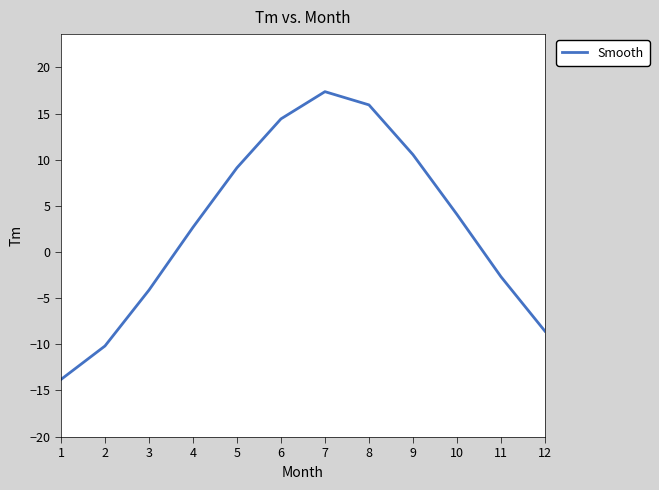

Which category has the highest value across all series?

7